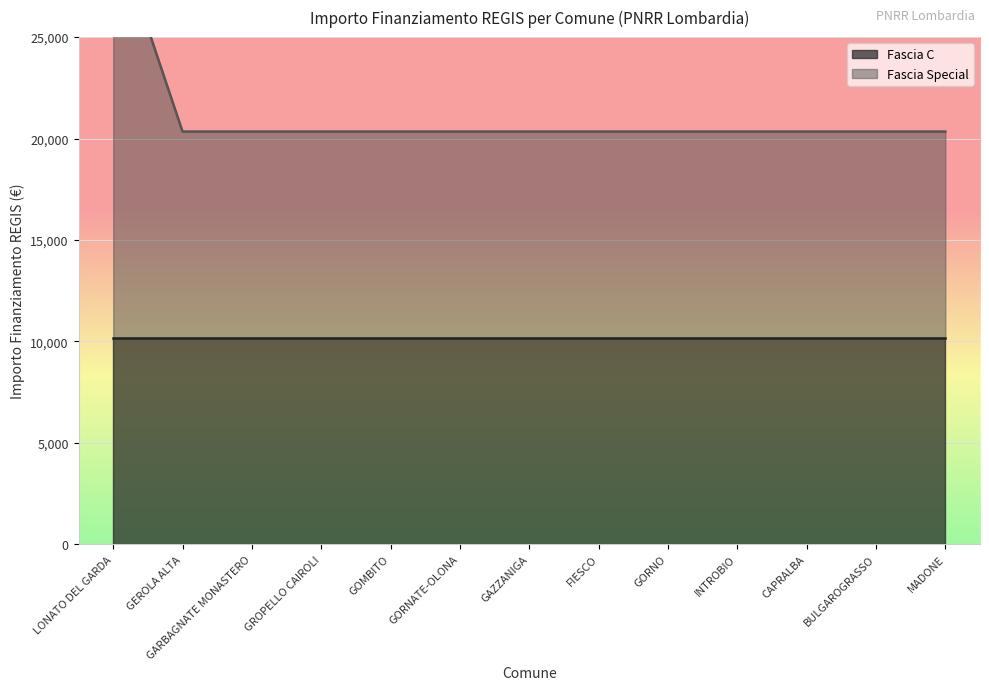

Which category has the lowest value across all series?

GEROLA ALTA